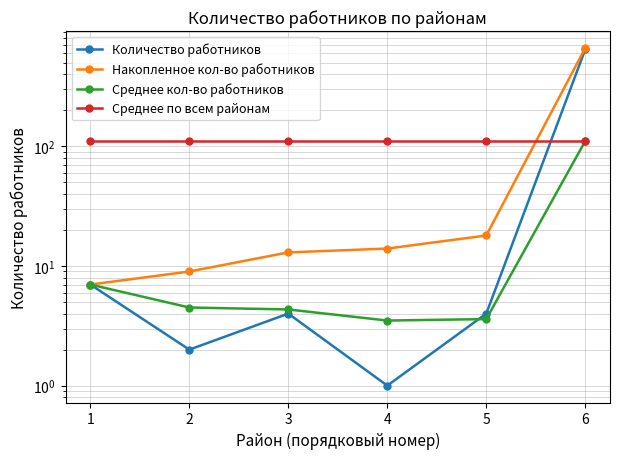

How many lines are shown in the chart?

4